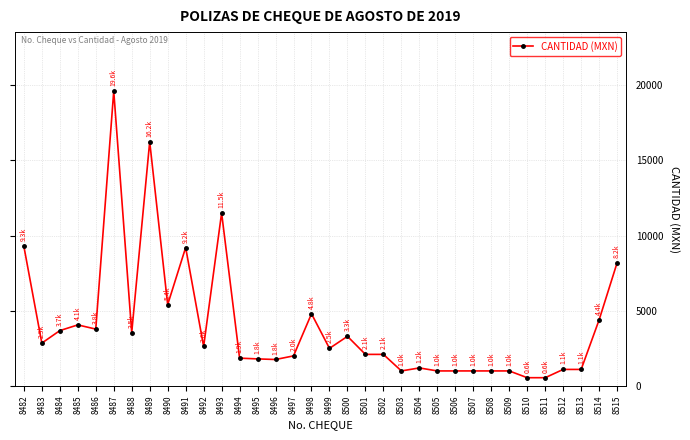

Which label corresponds to the largest value in the chart?

8487